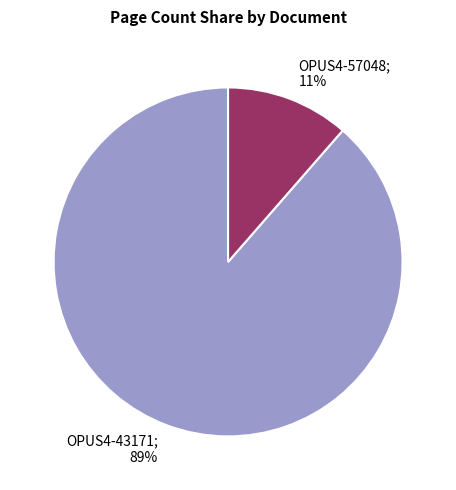

Does any single category account for the majority?

Yes